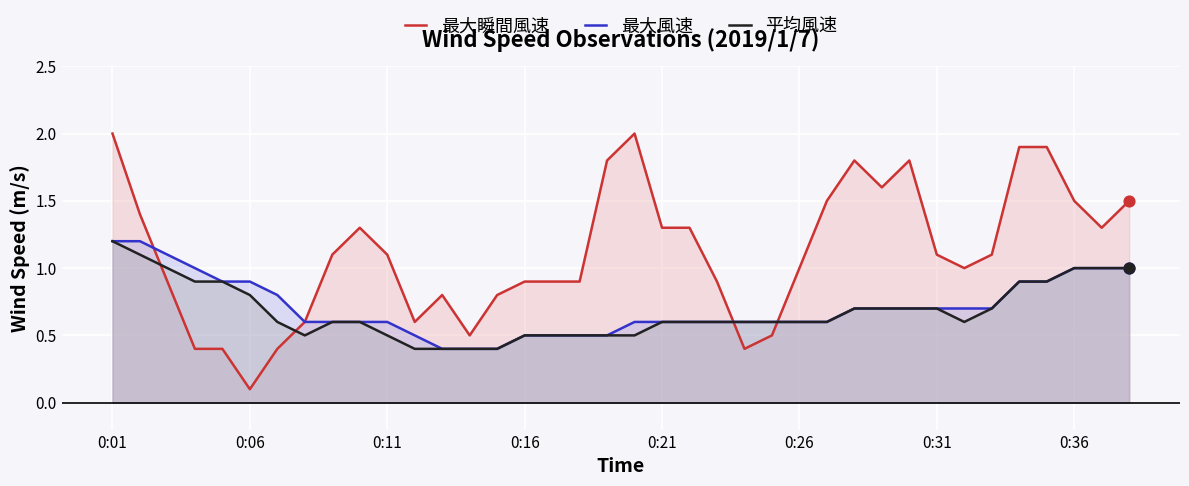

At which category is the sum across all series the highest?

0:01